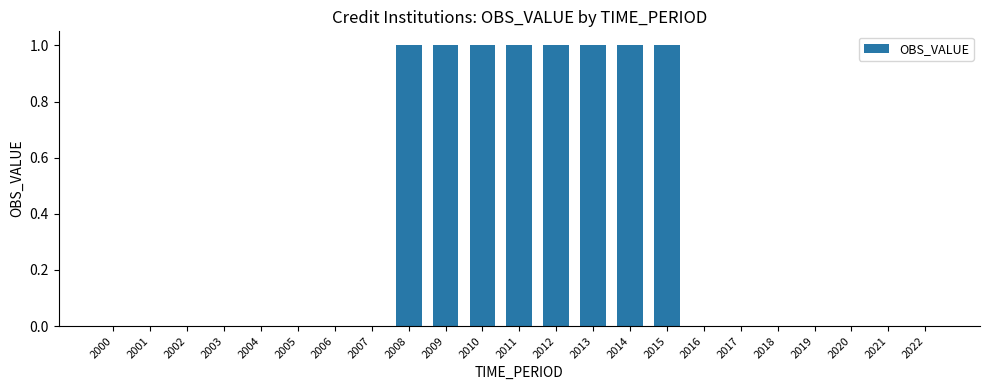

What is the sum of all values?

8